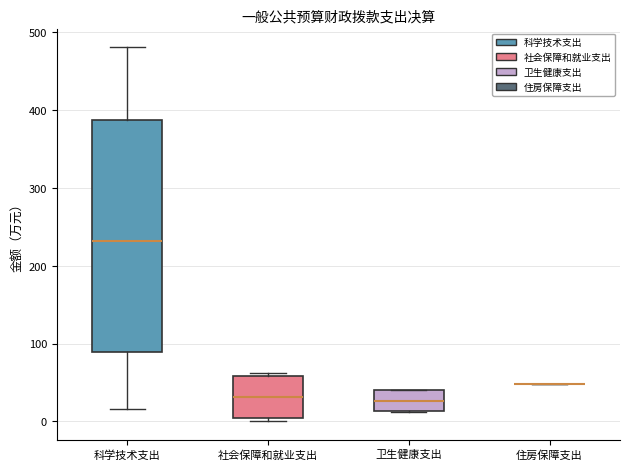

Which box is the tallest, from its lower edge to its upper edge?

科学技术支出